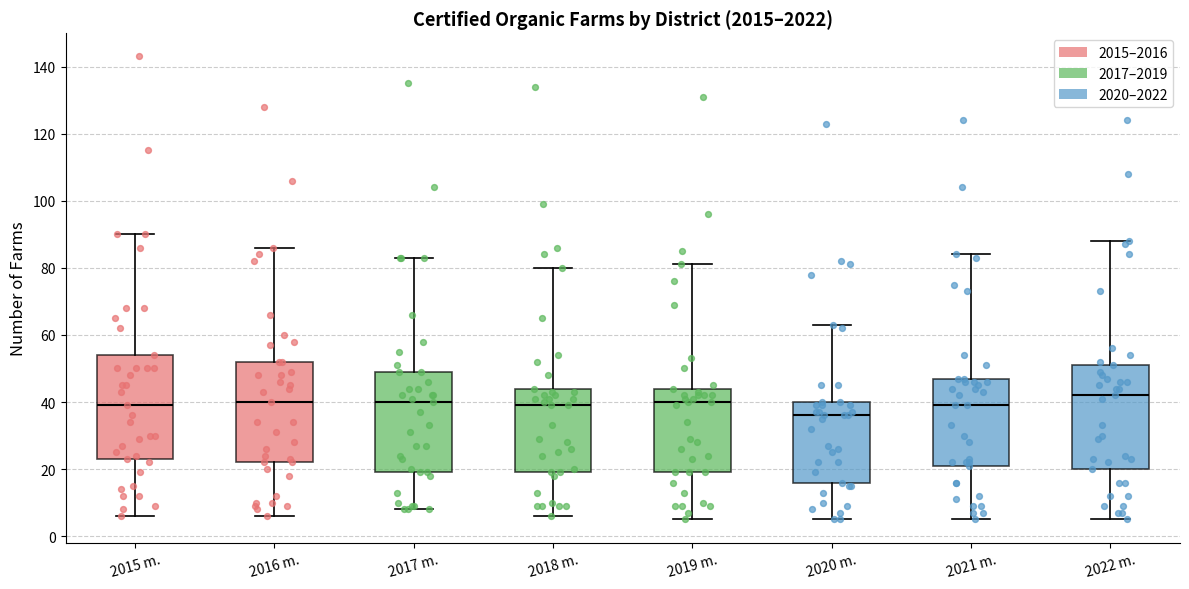

Which box has the highest median line?

2022 m.